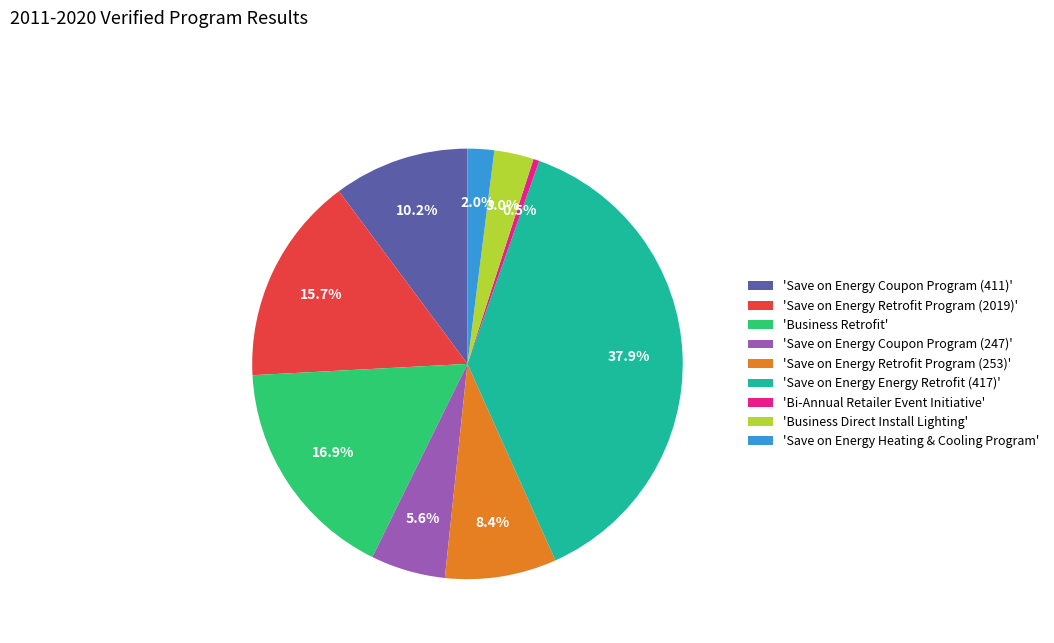

What is the smallest slice in the pie chart?

'Bi-Annual Retailer Event Initiative'